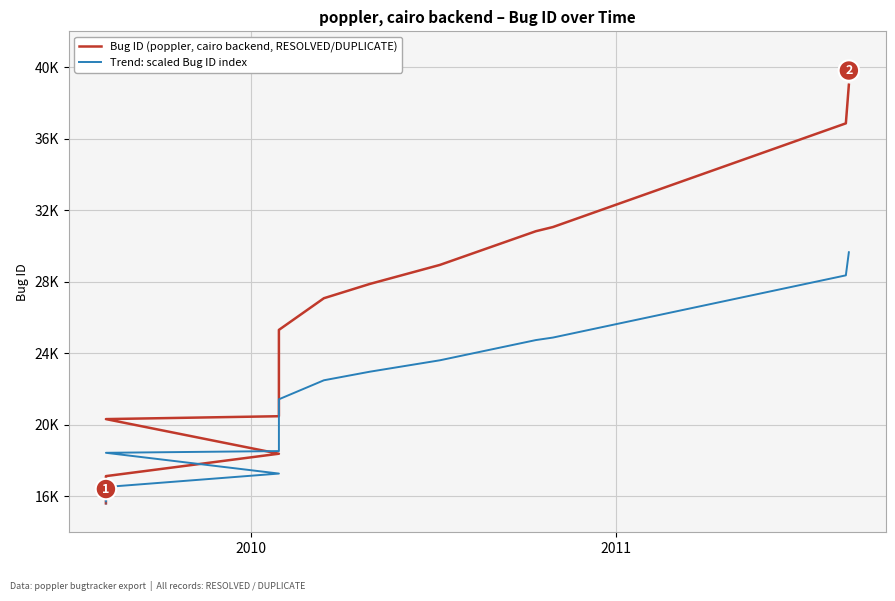

True or false: Bug ID (poppler, cairo backend, RESOLVED/DUPLICATE) and Trend: scaled Bug ID index cross at least once.

False